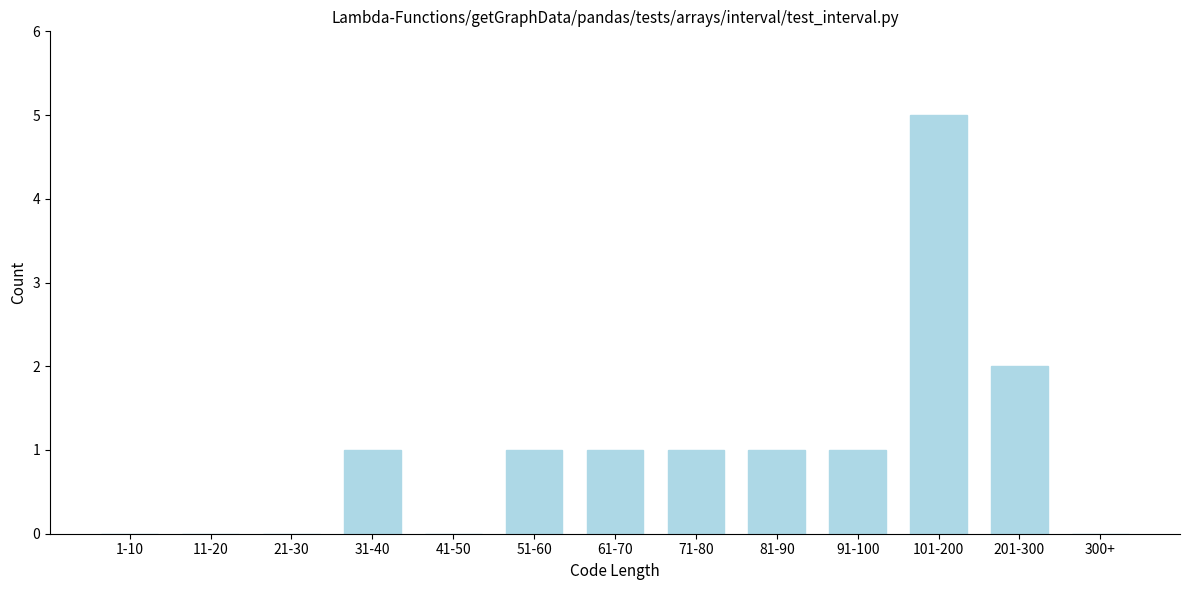

Reading right to left, list all the values displayed in this chart.

300+=0	201-300=2	101-200=5	91-100=1	81-90=1	71-80=1	61-70=1	51-60=1	41-50=0	31-40=1	21-30=0	11-20=0	1-10=0